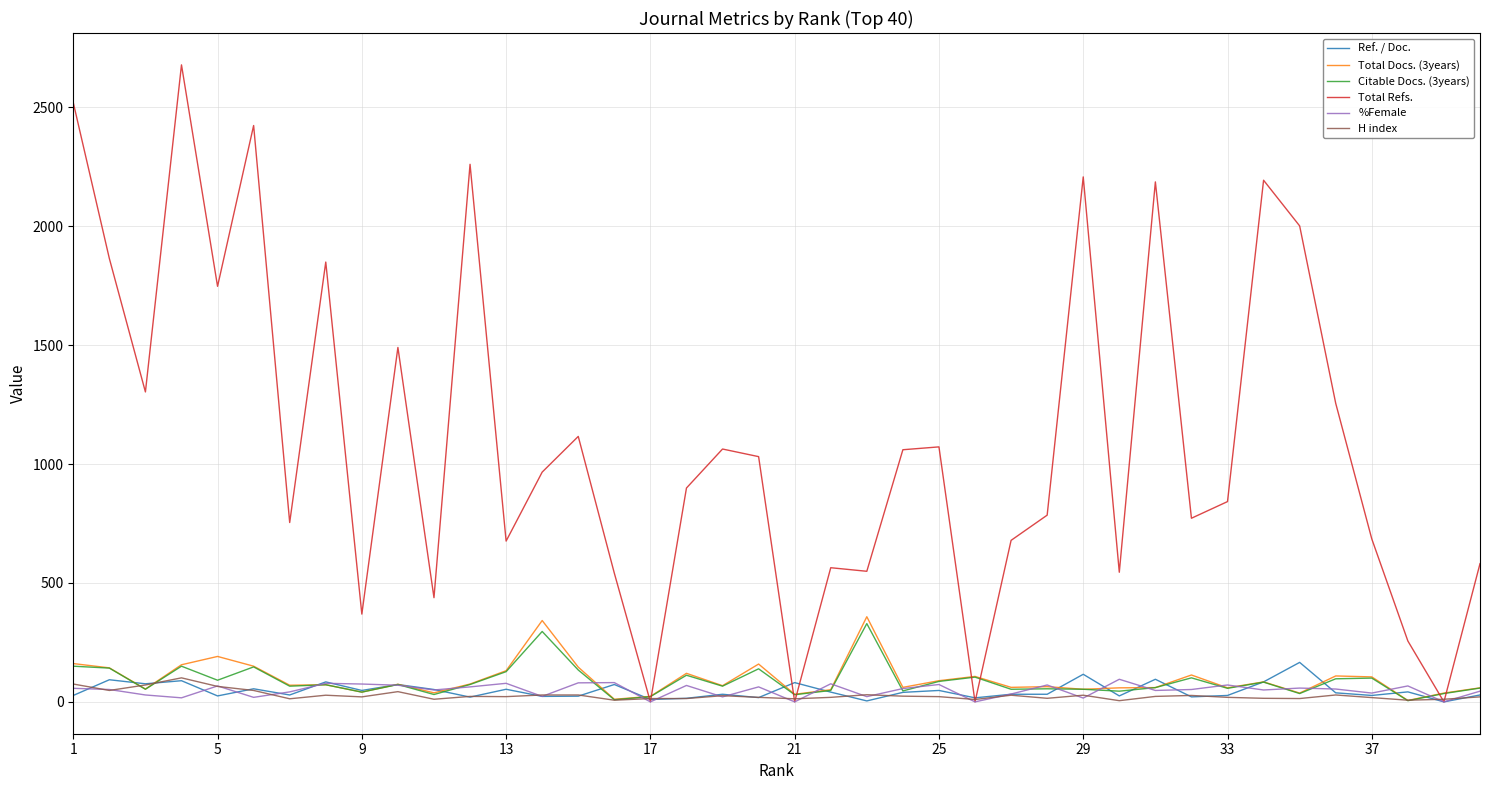

Which series has the largest range (max minus min)?

Total Refs.